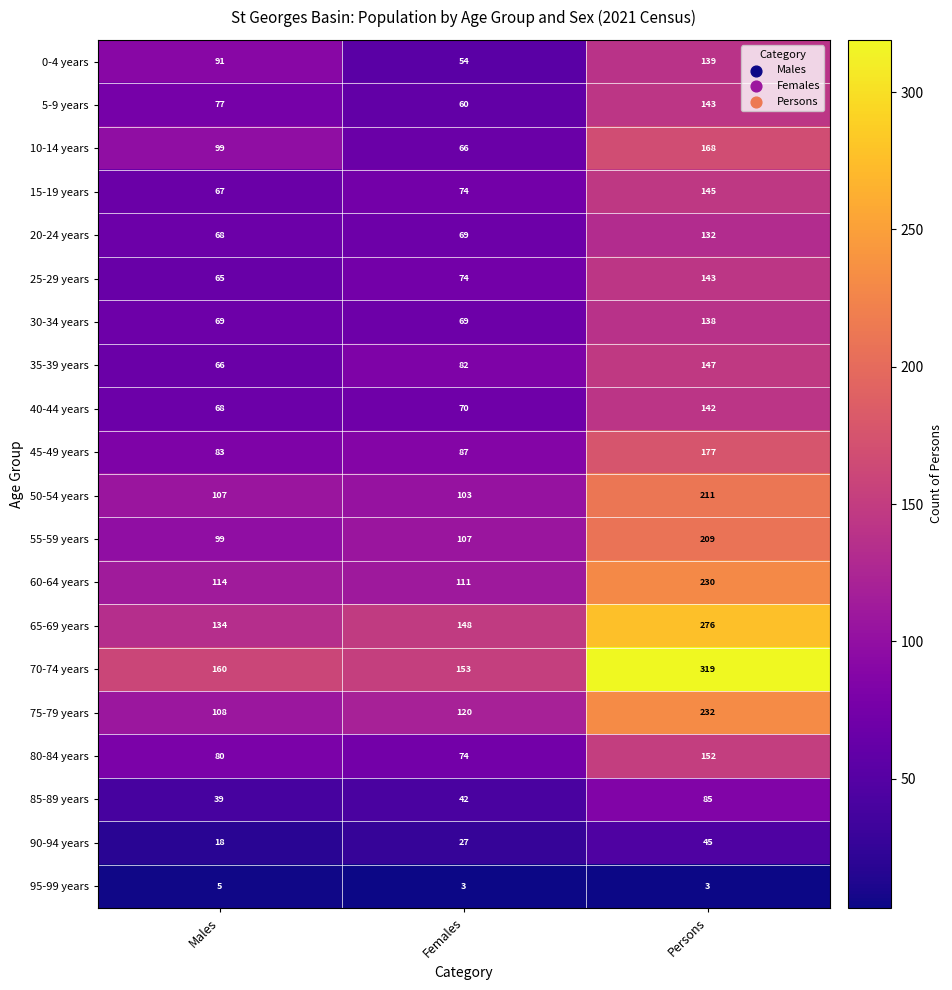

What is the sum of the 60-64 years values at Females and Persons?

341